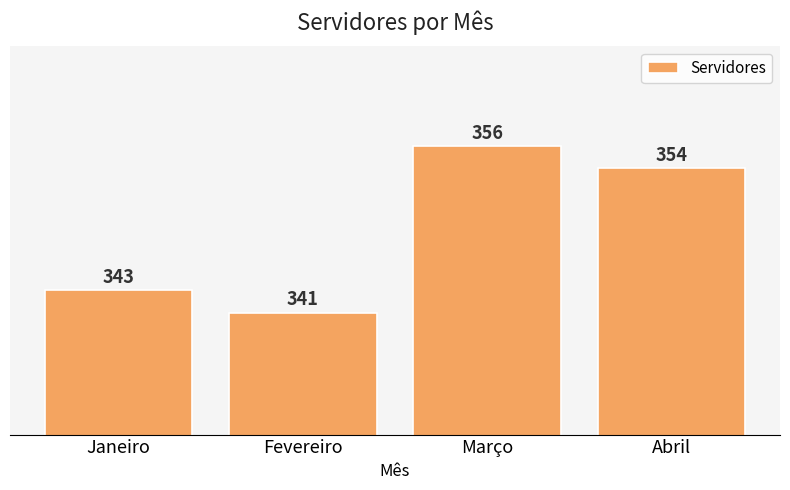

How many values are below 354?

2